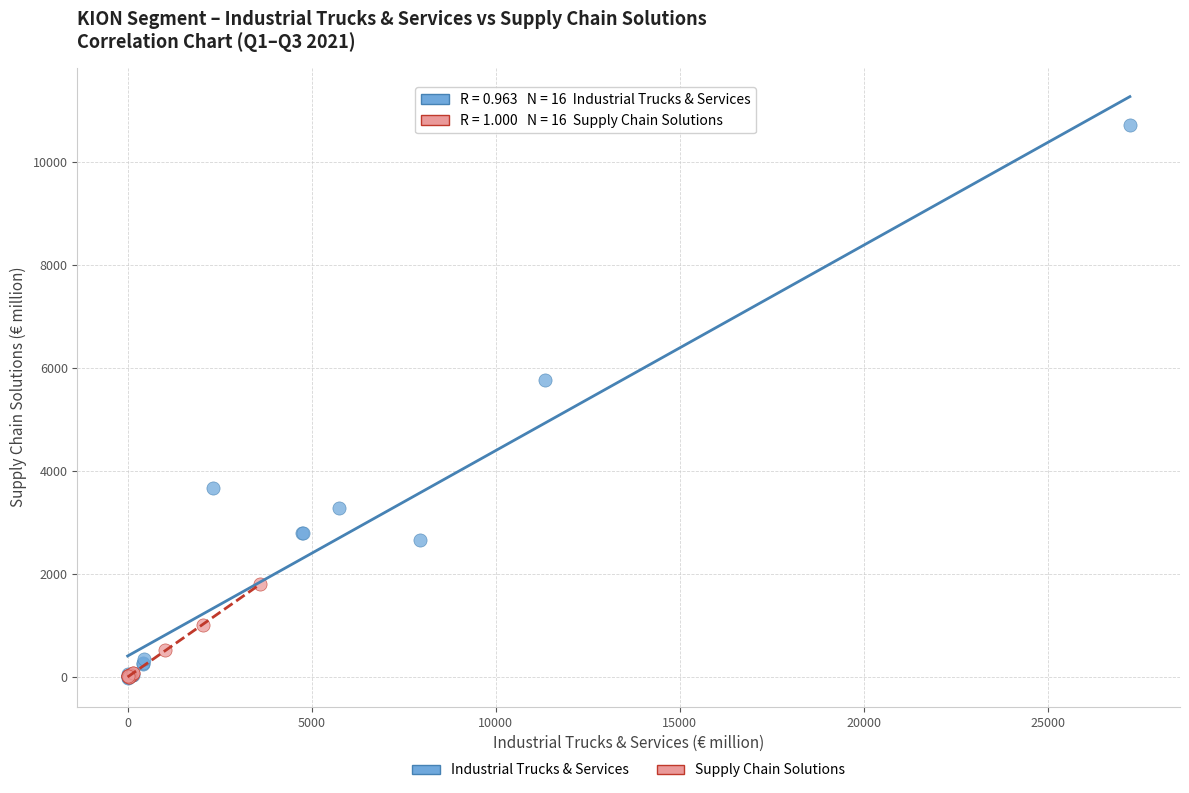

Which series reaches the maximum Y coordinate?

Industrial Trucks & Services